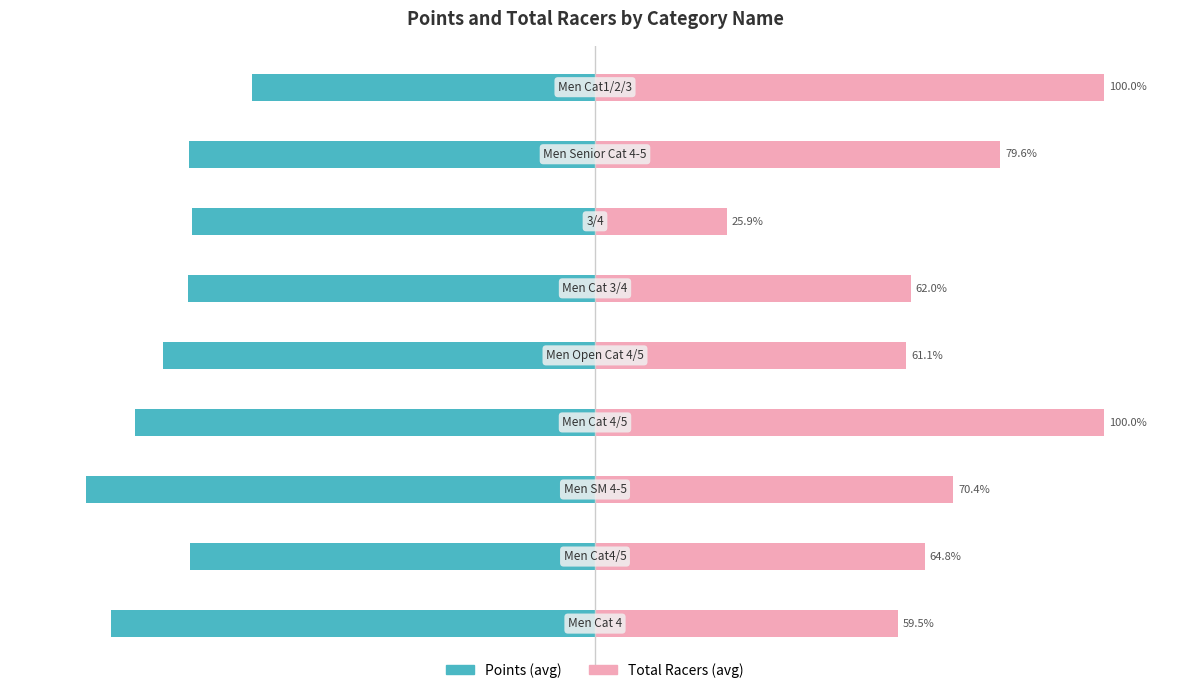

Which series has the largest range (max minus min)?

Total Racers (avg)